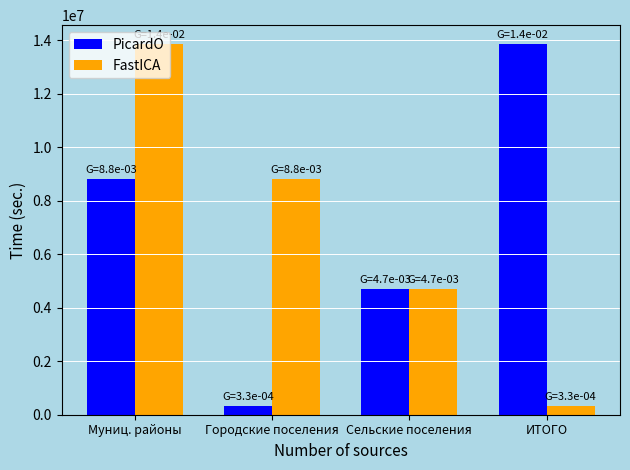

How many values in the FastICA series exceed 8832238?

2